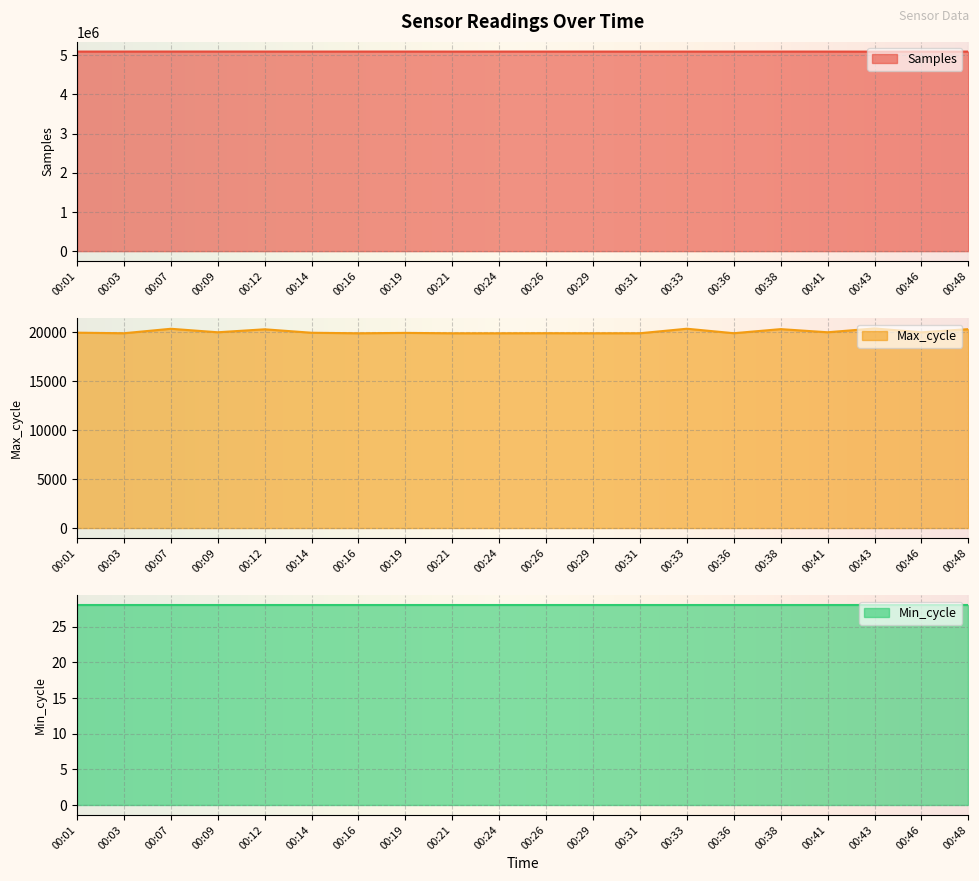

What is the value of the Samples point at the 15th from the left?

5090306